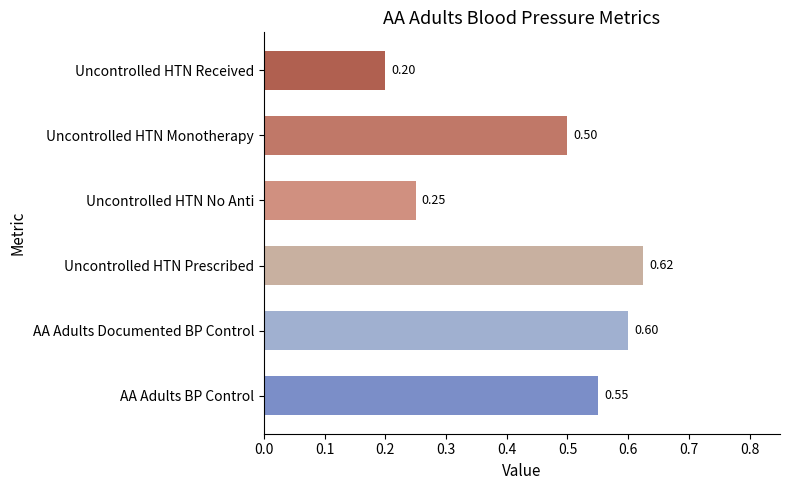

What is the value of the AA Adults Blood Pressure Control bar at the 1st from the left?

0.6